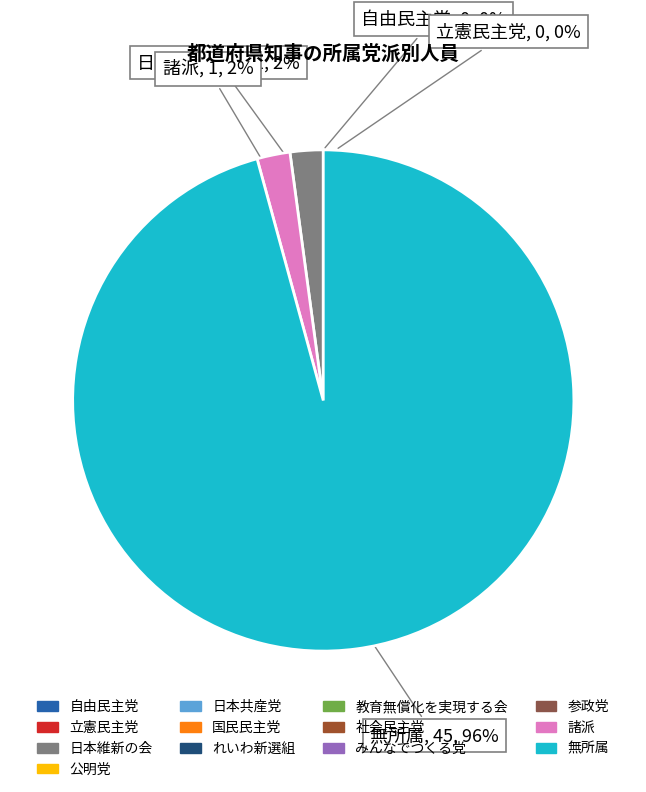

What is the smallest slice in the pie chart?

自由民主党